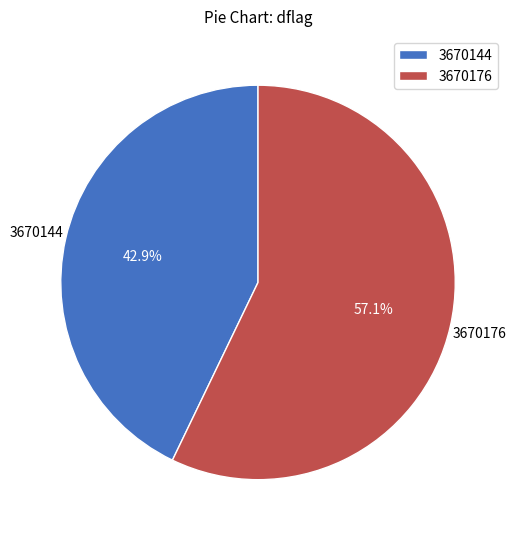

What percentage is NOT represented by 3670176?

42.9%